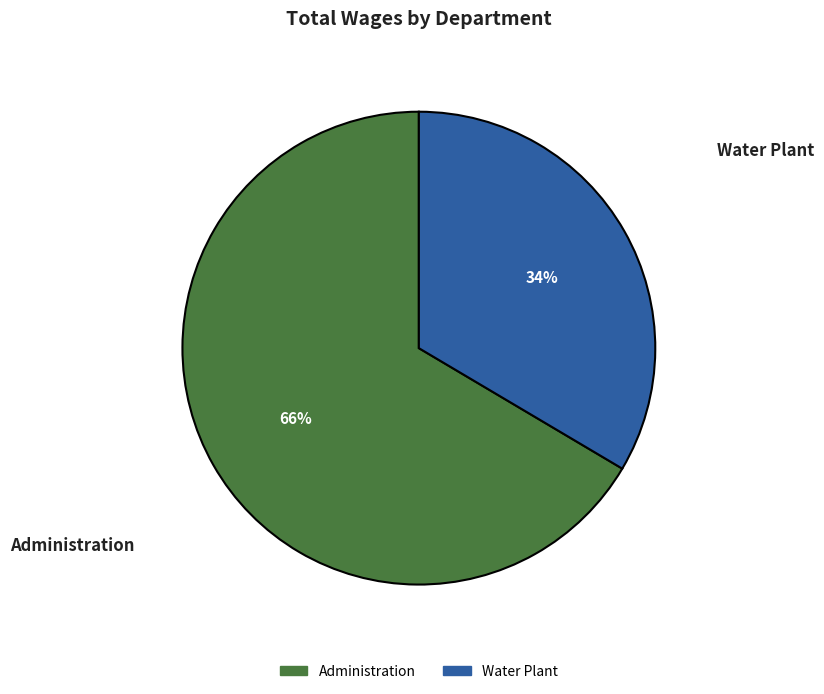

Count the number of slices in the pie.

2